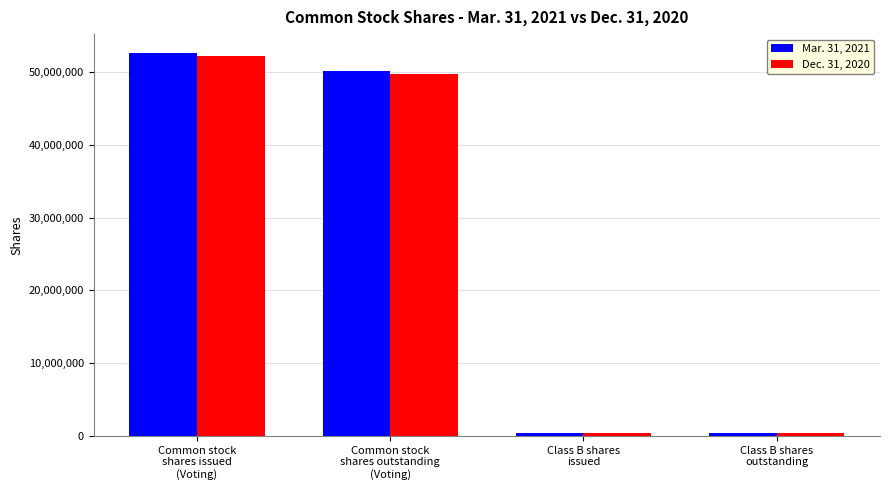

Rank the series by their maximum value, from lowest to highest.

Dec. 31, 2020, Mar. 31, 2021